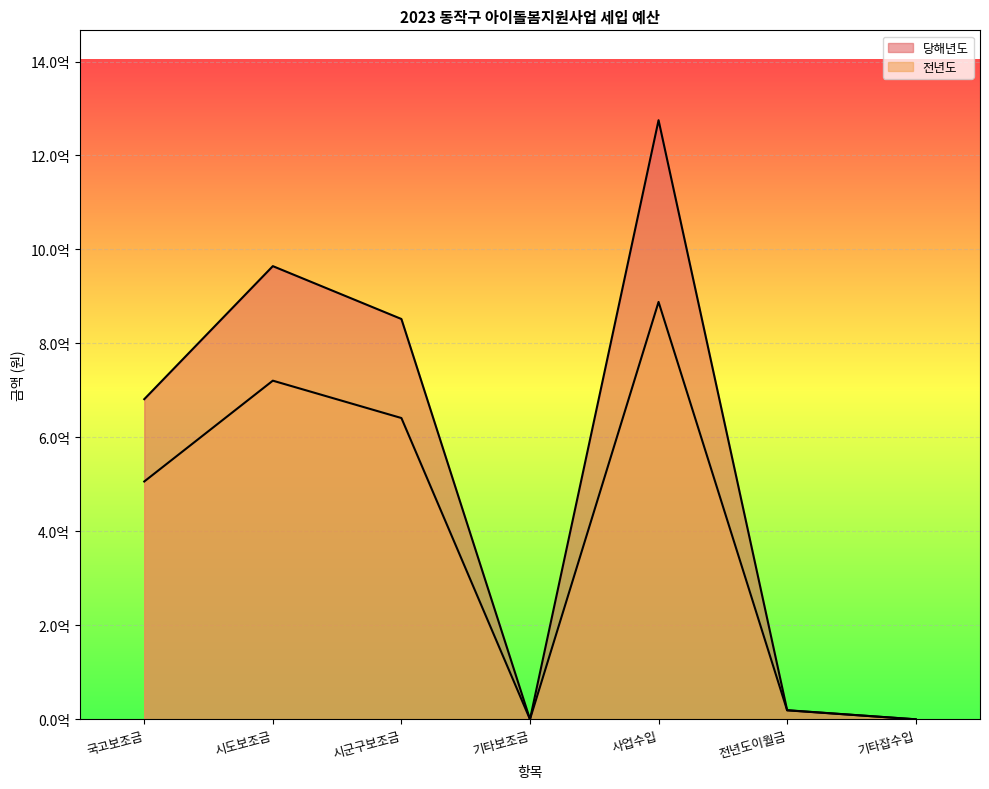

What is the difference between the highest and lowest values at 국고보조금?

175200000